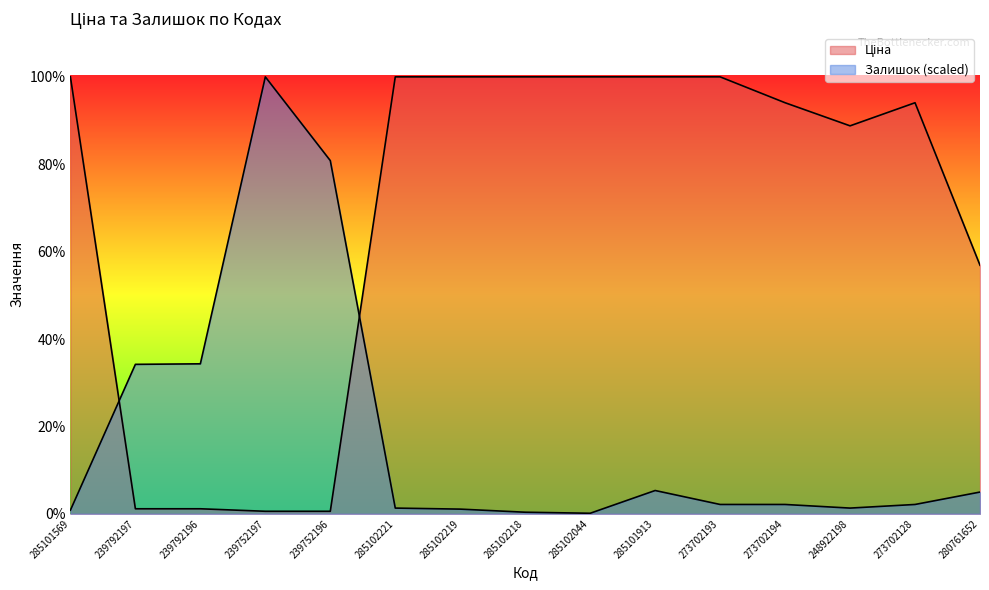

How many values in the Залишок series are below 212?

6